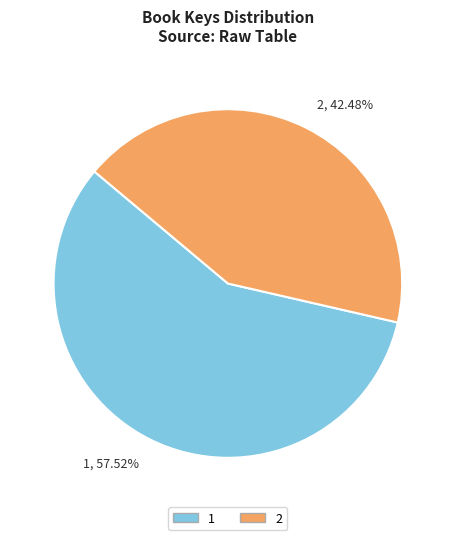

To the nearest percent, what is the average slice percentage?

50%